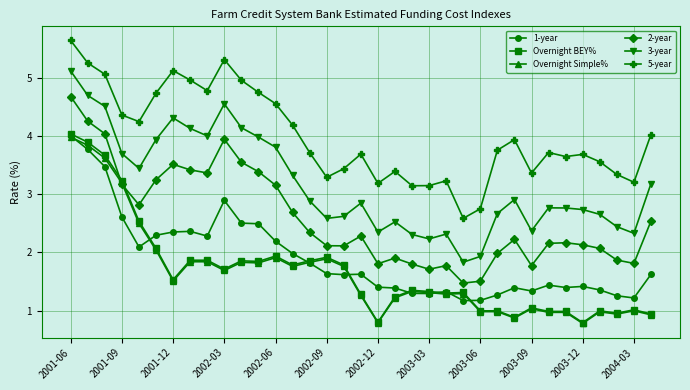

What is the value of the 5-year point at the 31st from the left?

3.7